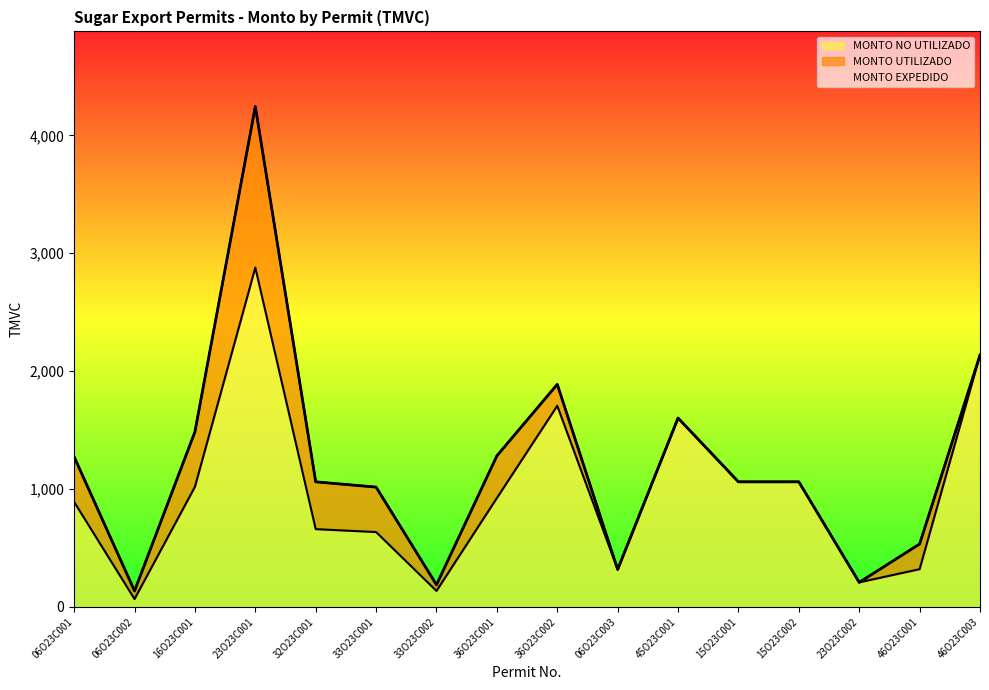

Where is MONTO NO UTILIZADO nearest to the value 1472?

45O23C001